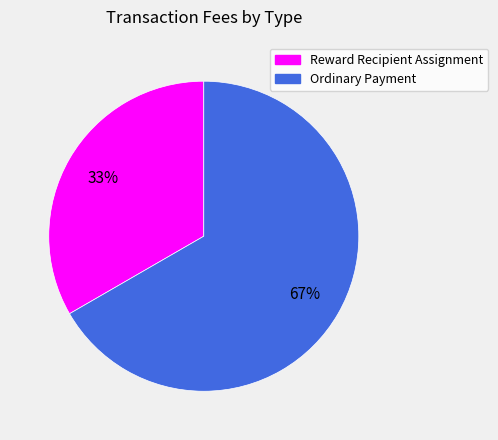

To the nearest percent, what is the average slice percentage?

50%